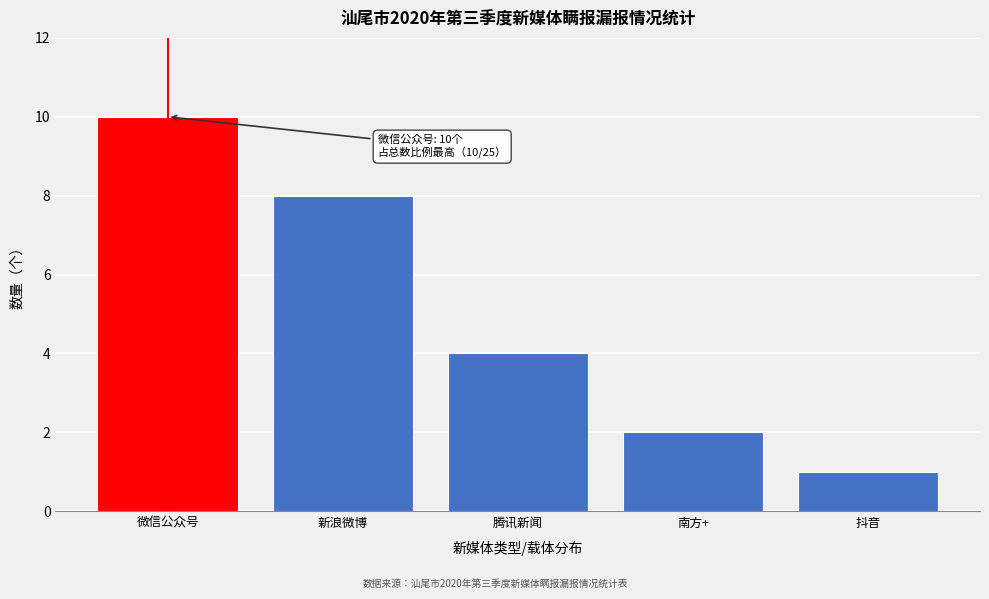

Reading left to right, extract all data points from this chart.

微信公众号=10	新浪微博=8	腾讯新闻=4	南方+=2	抖音=1